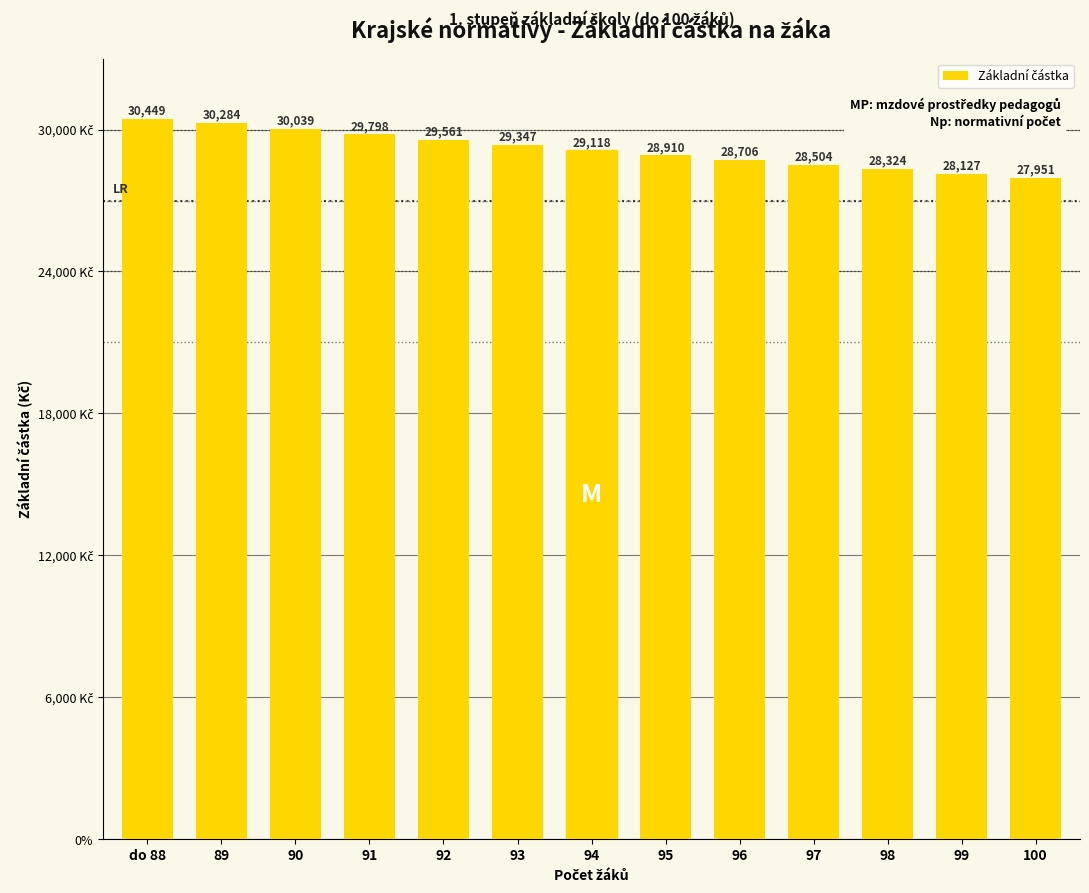

The chart shows a value of 28127 at 99. True or false?

True